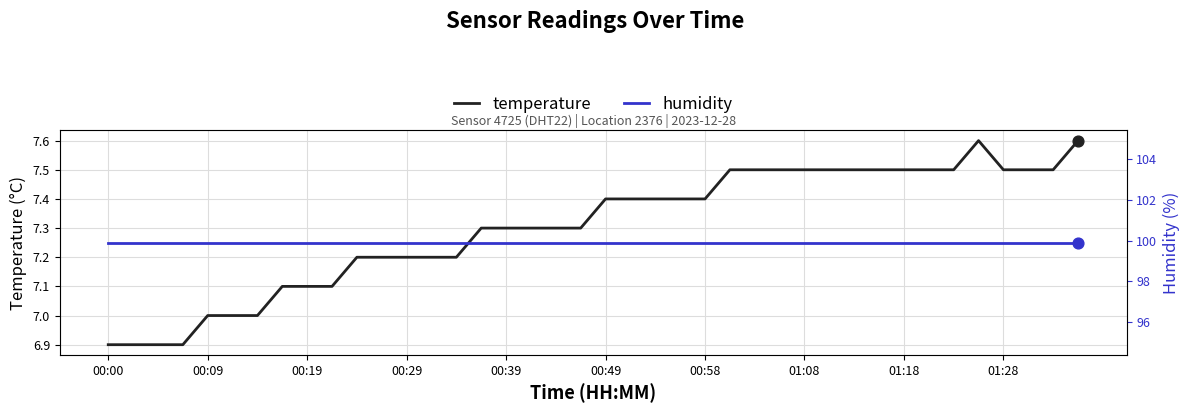

Which series has the widest spread of Y values?

temperature